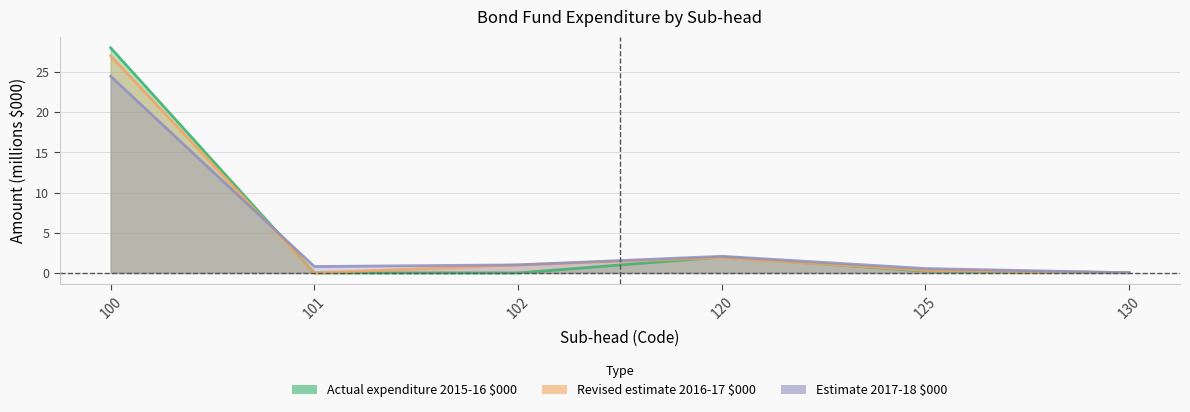

Reading left to right, what are all the values shown in this chart?

Actual expenditure 2015-16 $000: 100=28.0	101=0.0	102=0.0	120=2.0	125=0.2	130=0.0
Revised estimate 2016-17 $000: 100=27.0	101=0.0	102=1.0	120=1.9	125=0.3	130=0.0
Estimate 2017-18 $000: 100=24.5	101=0.8	102=1.0	120=2.1	125=0.5	130=0.0